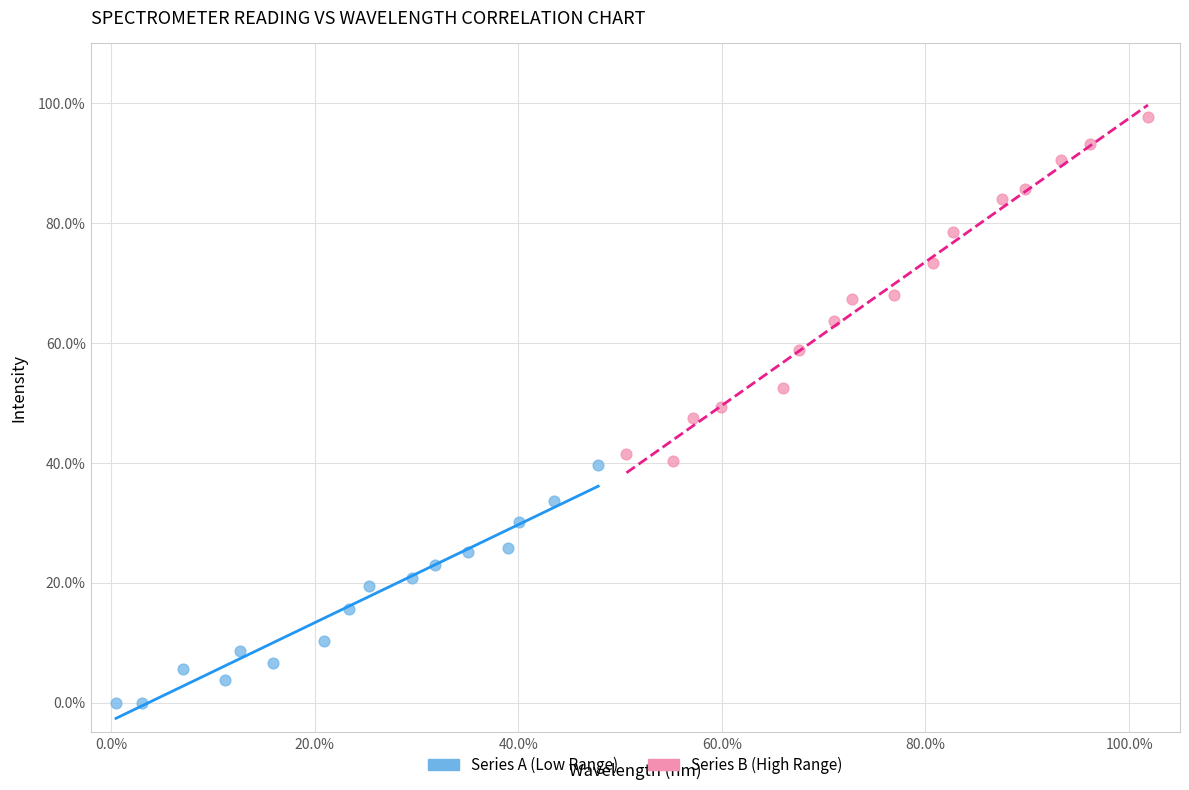

Which series reaches the minimum Y coordinate?

Series A (Low Range)